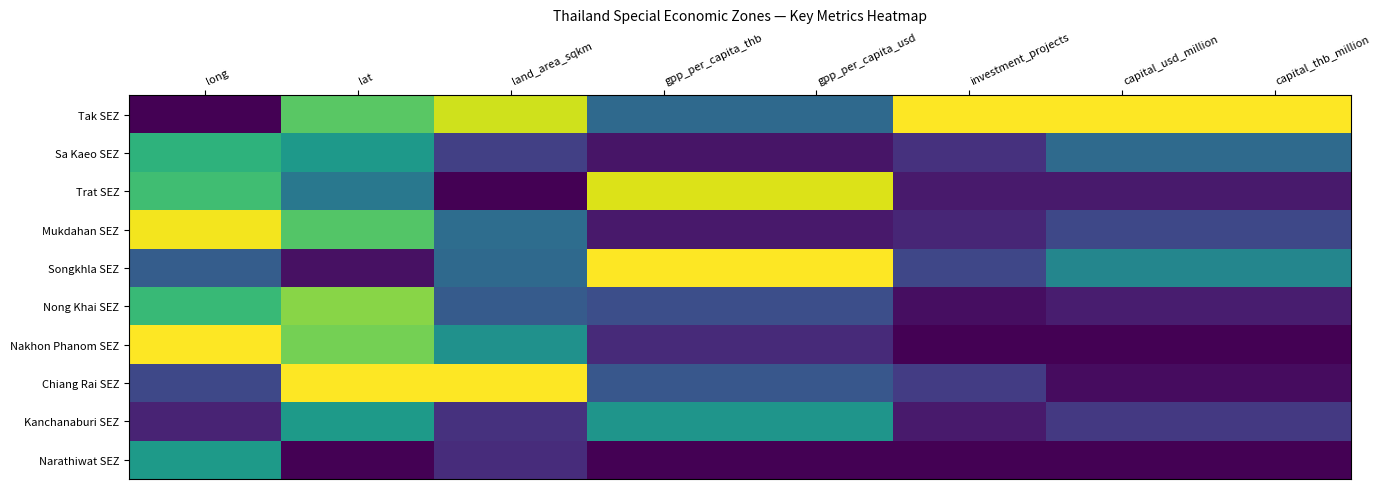

What is the spread (max minus min) of values at long?

1.0